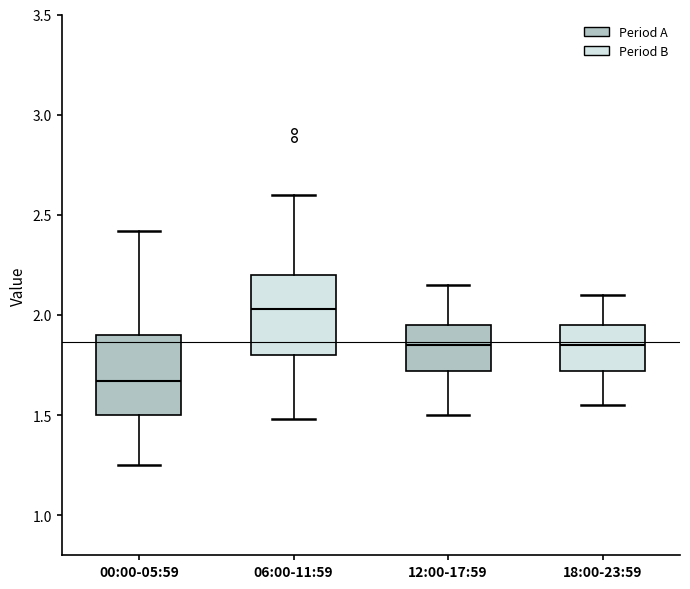

Reading left to right, read every box against the y-axis: the position of its median line, the range the box covers, and the ends of its whiskers. The values are not printed on the chart, so give them approximately, as read against the axis.

00:00-05:59: median 1.65, box 1.50 to 1.90, whiskers 1.25 to 2.40
06:00-11:59: median 2.05, box 1.80 to 2.20, whiskers 1.50 to 2.60
12:00-17:59: median 1.85, box 1.70 to 1.95, whiskers 1.50 to 2.15
18:00-23:59: median 1.85, box 1.70 to 1.95, whiskers 1.55 to 2.10